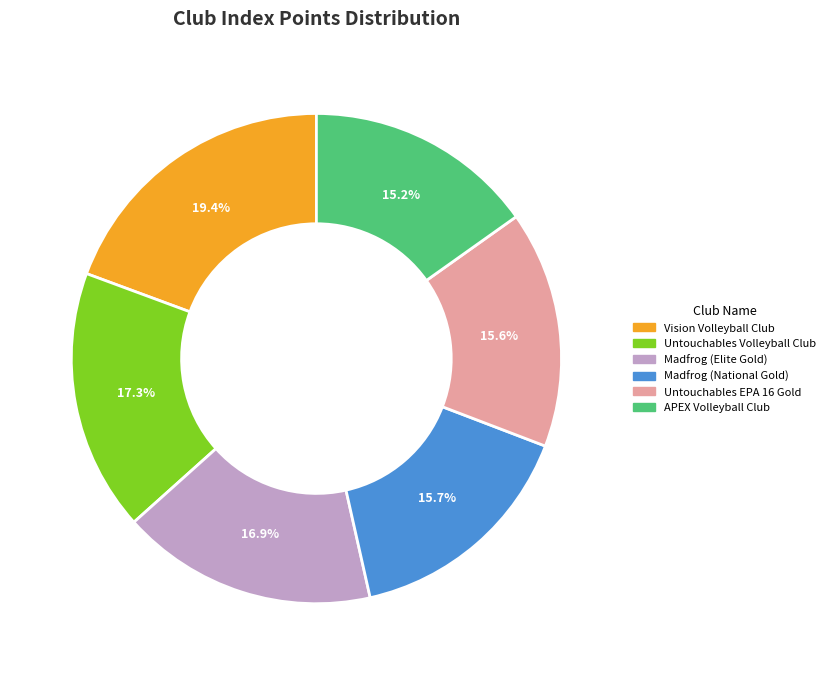

To the nearest percent, what percentage of the pie is Madfrog (National Gold)?

16%